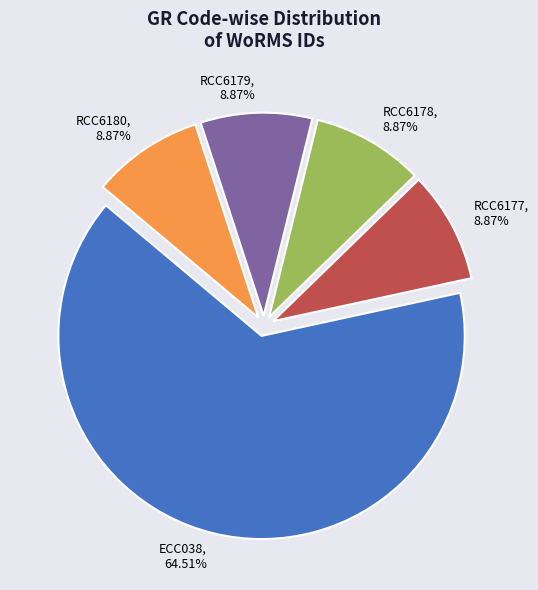

What percentage is NOT represented by RCC6178?

91.1%